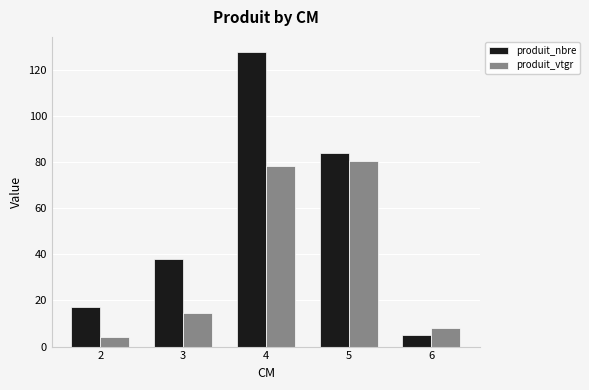

How many values in the produit_vtgr series are below 14?

2